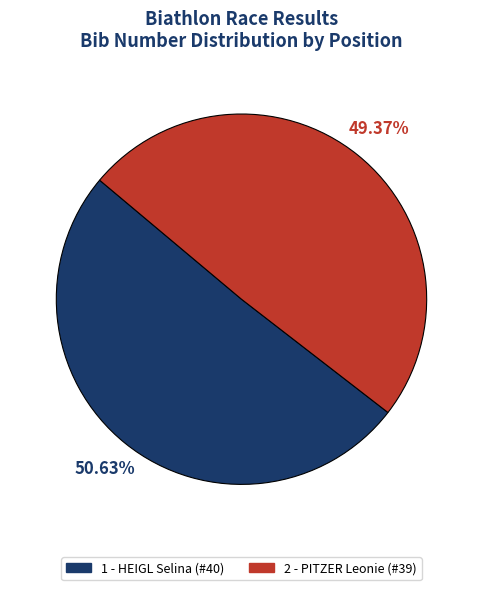

Combined, do 2 - PITZER Leonie and 1 - HEIGL Selina account for over 50%?

Yes